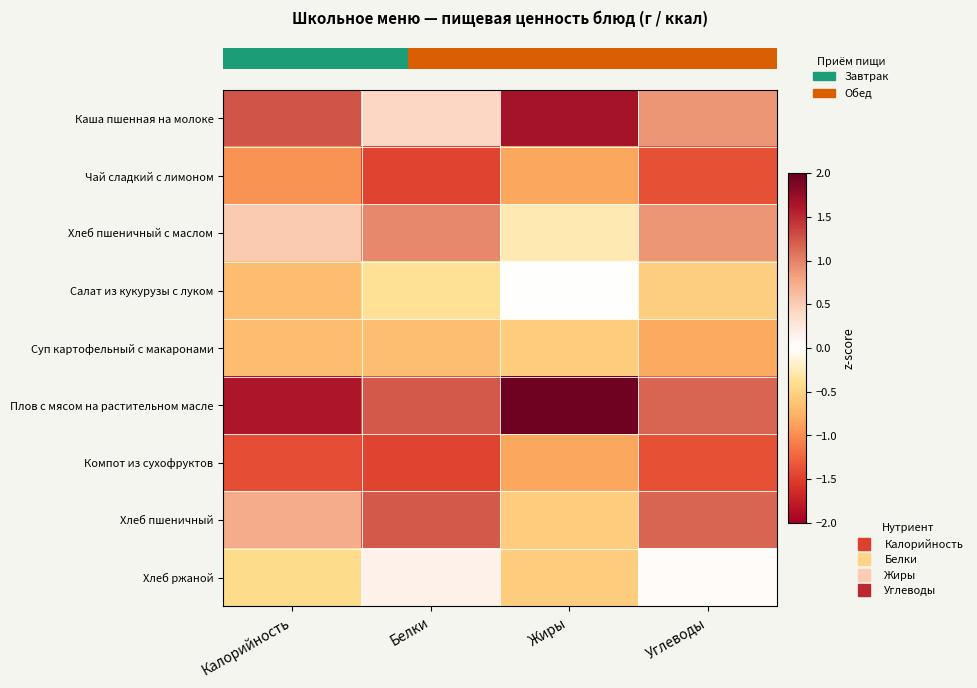

What is the maximum value shown in the chart?

1.9